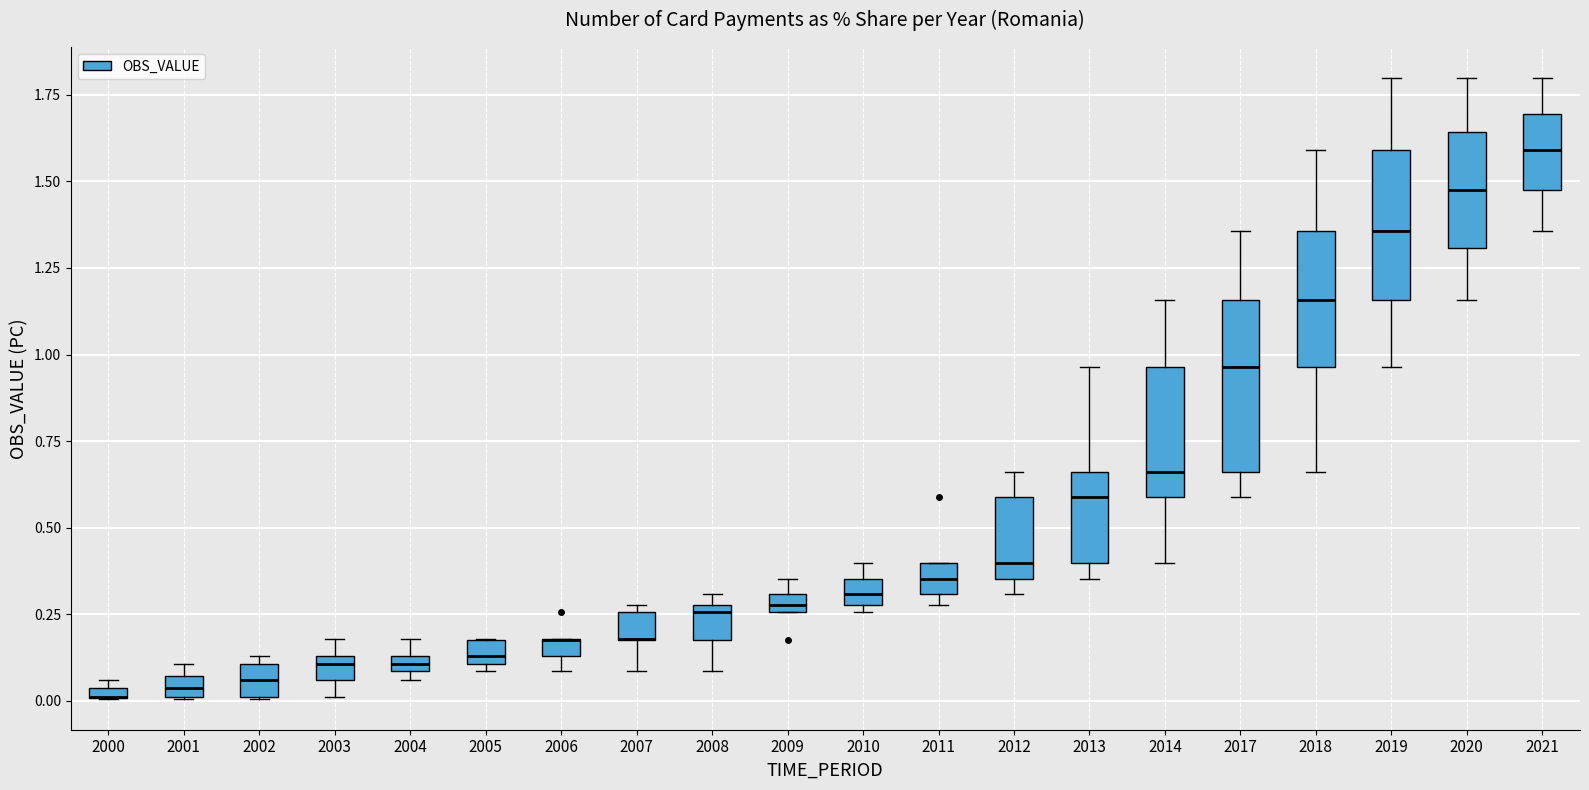

Where does the median line of the box at x = 2013 sit on the y-axis? The values are not printed on the chart, so give them approximately, as read against the axis.

0.60